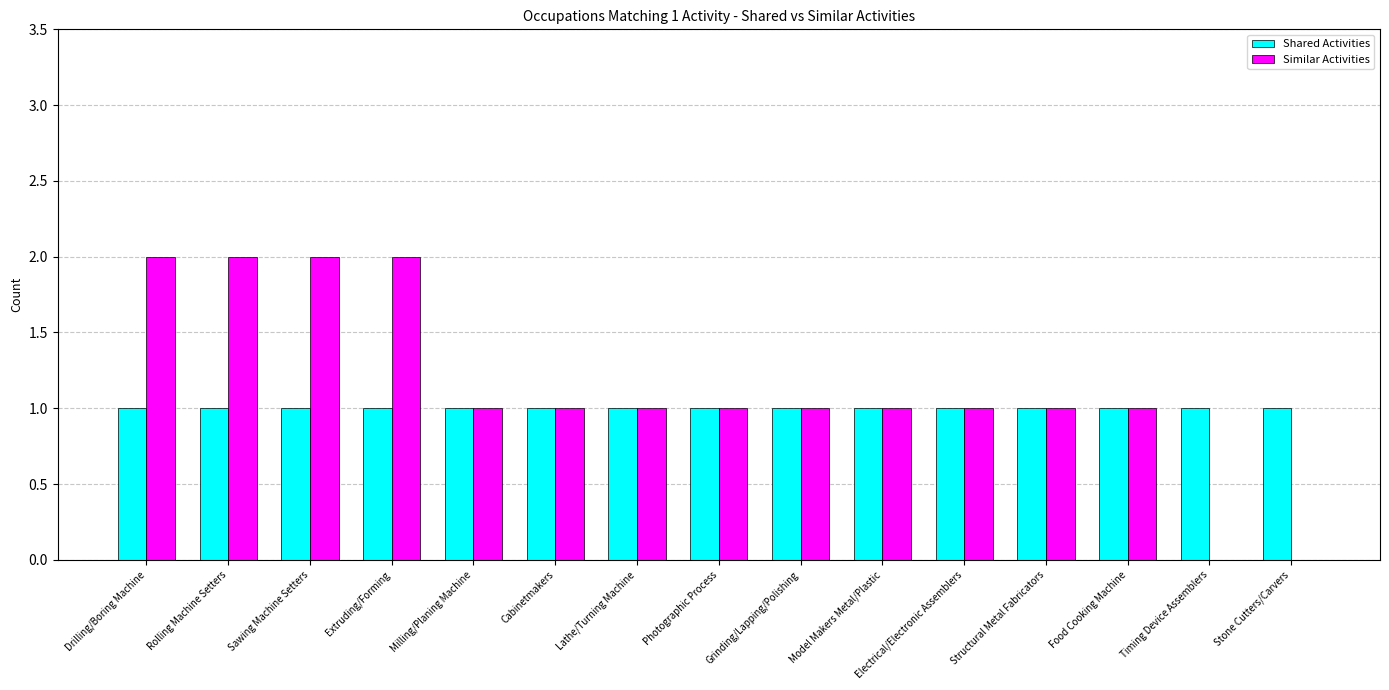

What is the total value across all series at Electrical/Electronic Assemblers?

2